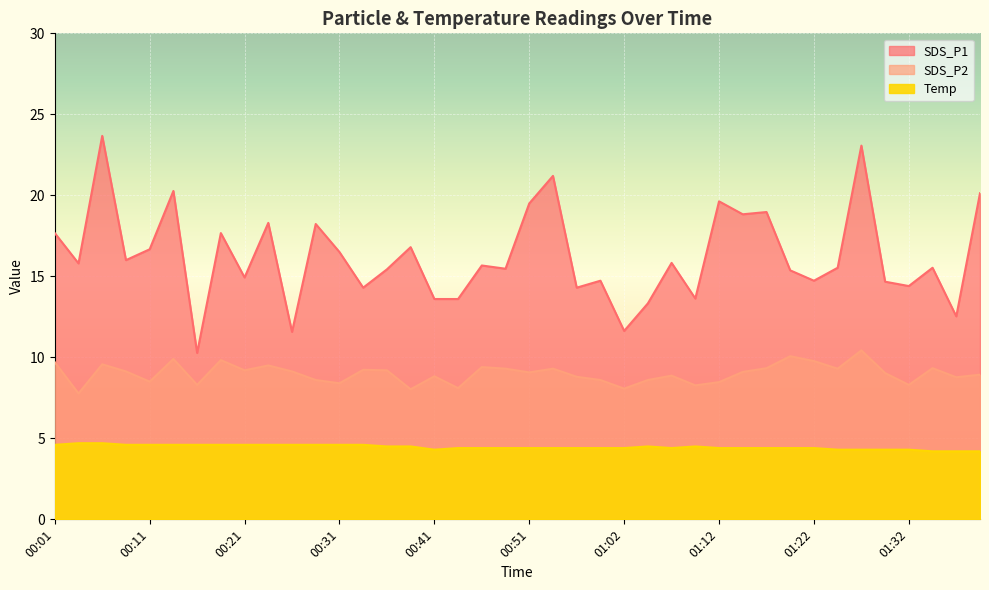

Which series has the largest range (max minus min)?

SDS_P1